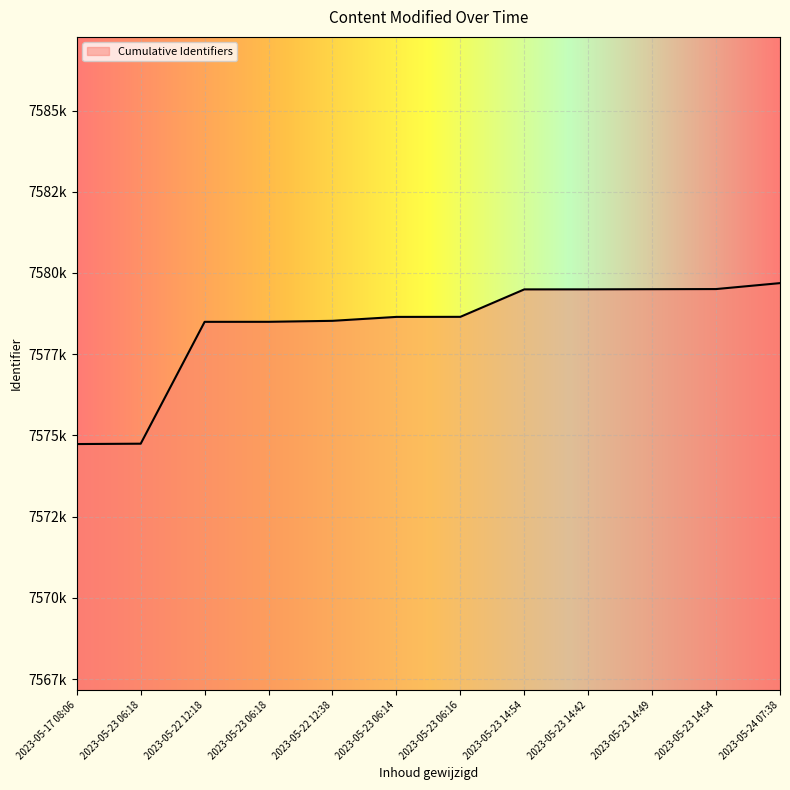

Between 2023-05-23 14:54 and 2023-05-23 06:18, which is larger?

2023-05-23 14:54